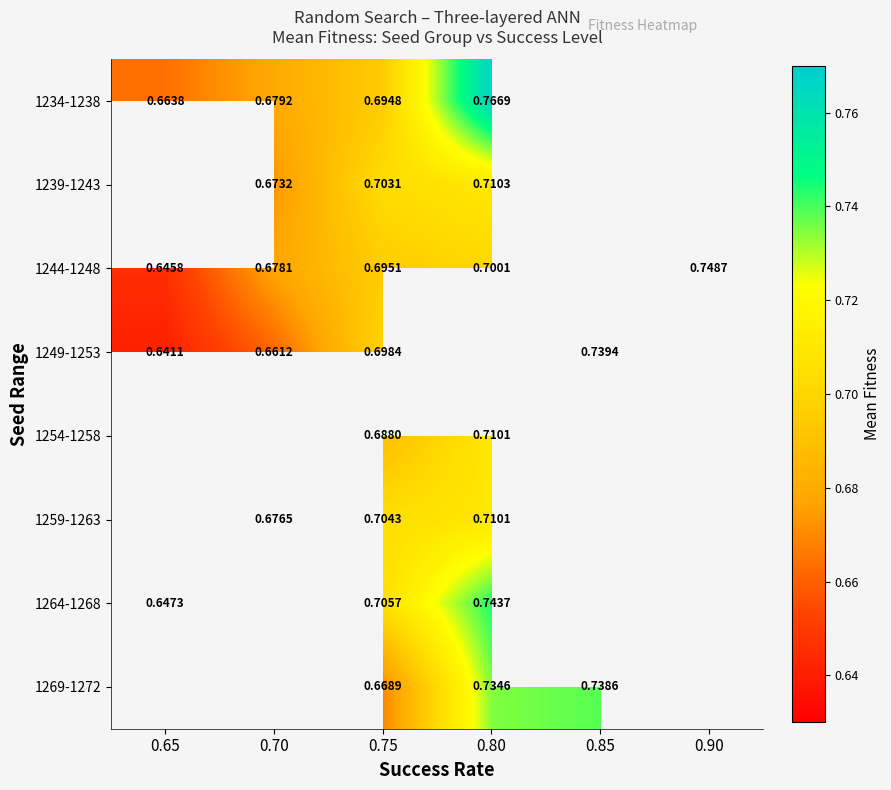

Which category has the highest value in the 1264-1268 series?

0.80